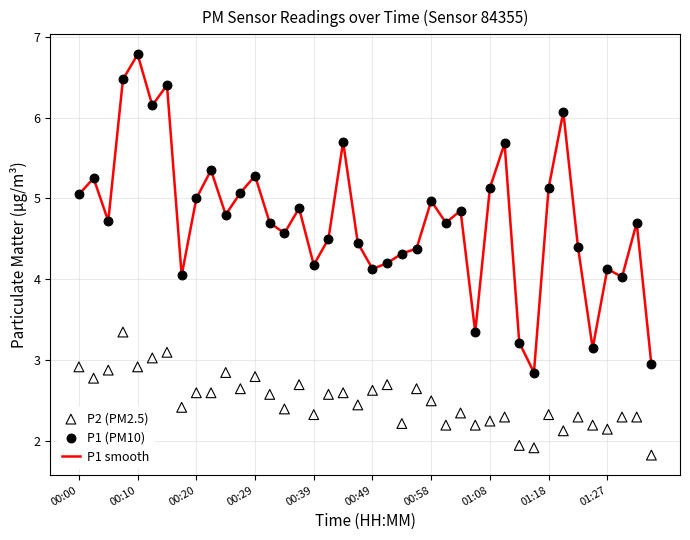

The value of P1 smooth at 00:49 is 6.4. True or false?

False